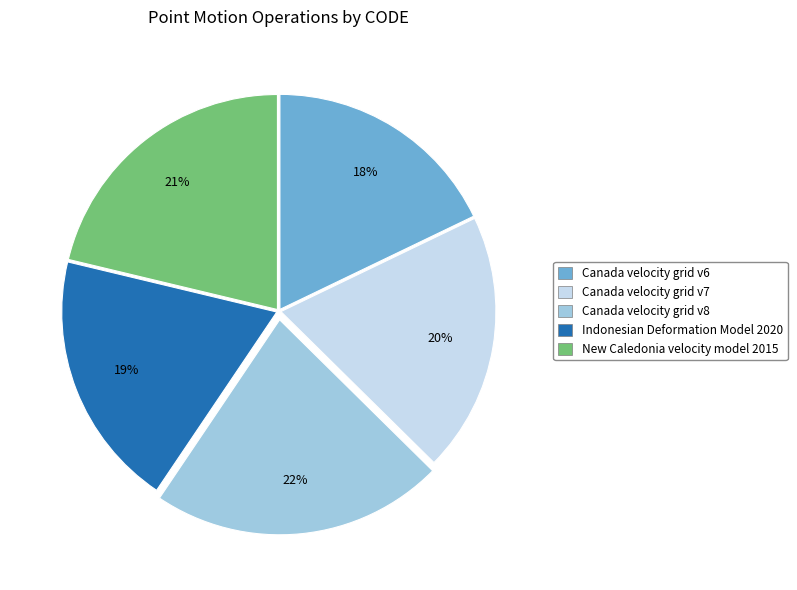

To the nearest percent, what is the combined percentage of Indonesian Deformation Model 2020 and Canada velocity grid v8?

41%